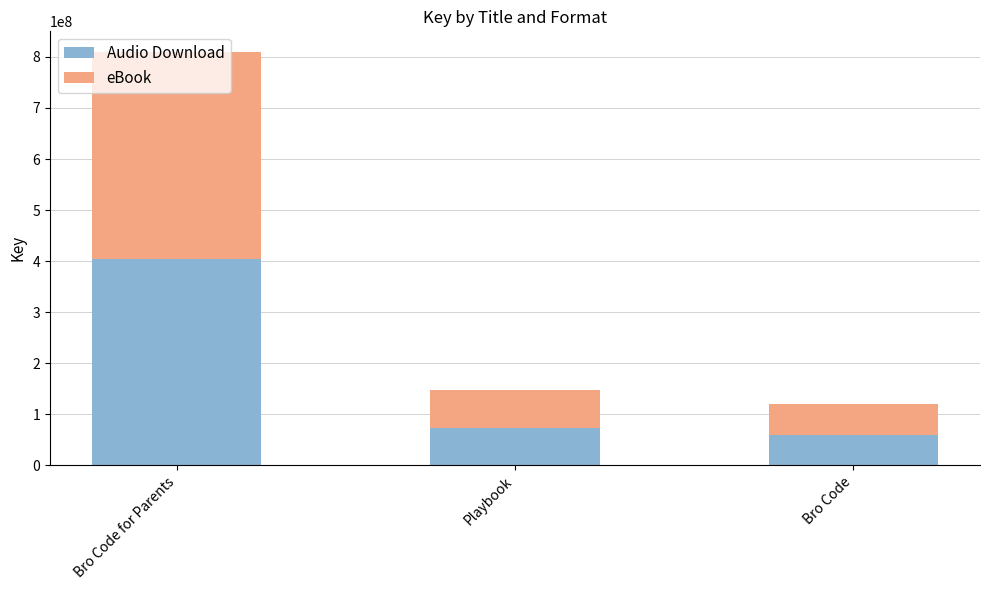

Where is Audio Download nearest to the value 232394541?

Playbook